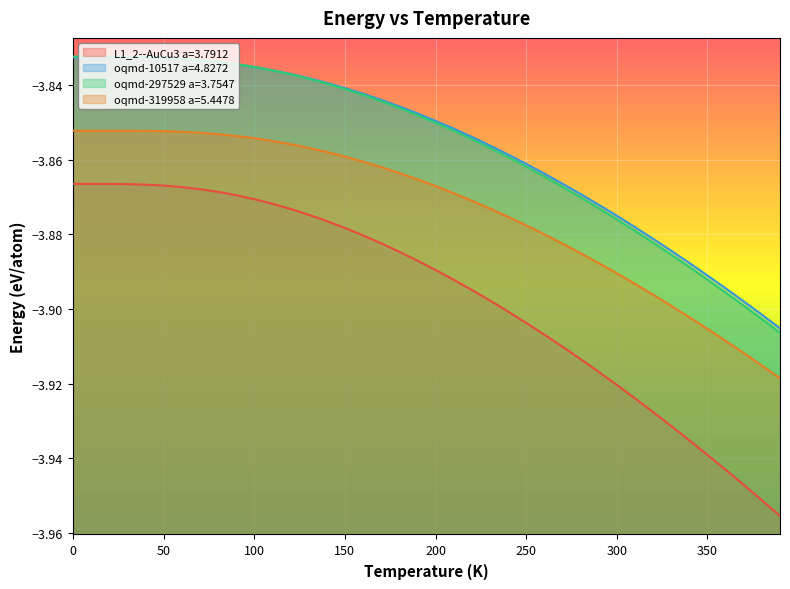

How many series are shown in this chart?

4